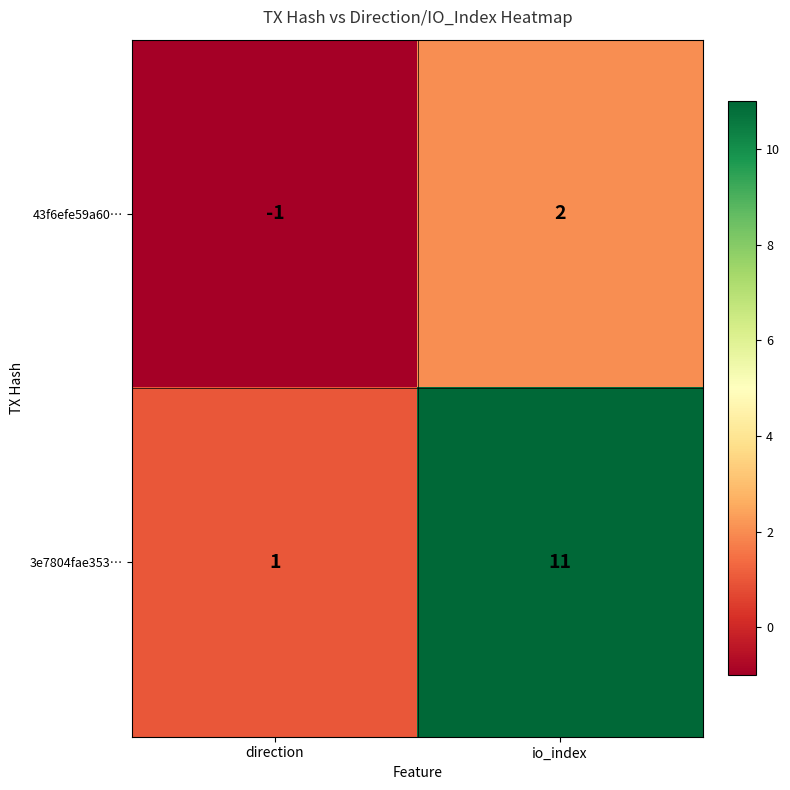

What is the smallest value displayed?

-1